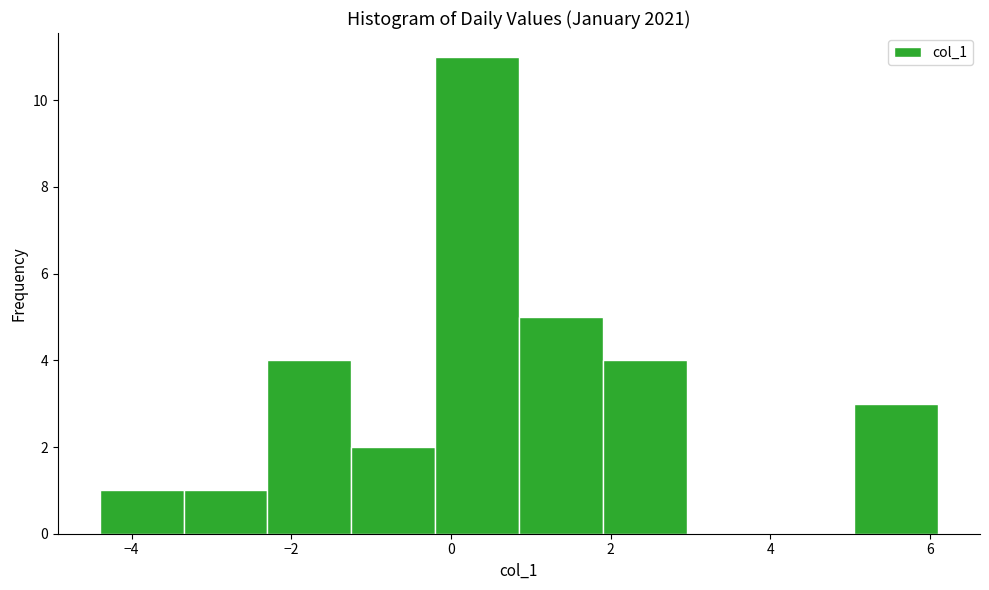

What is the height of the bar covering -2.30 to -1.25 on the x-axis? Neither the bar edges nor the heights are printed on the chart, so give them approximately, as read against the axes.

4